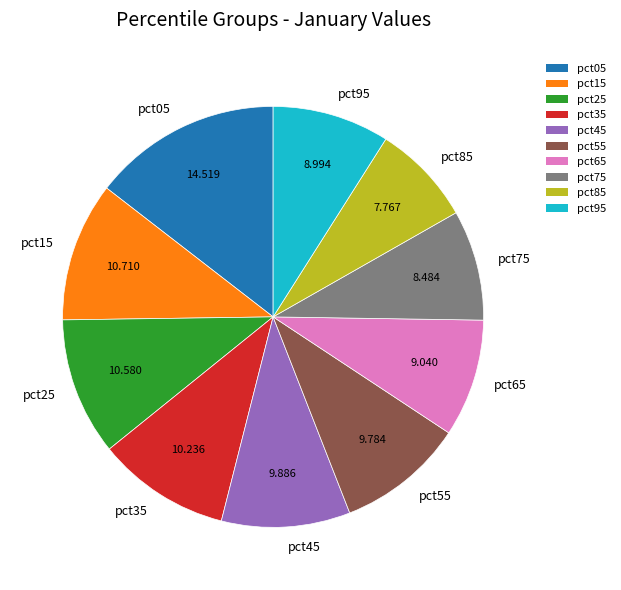

Is there any slice that represents more than half of the pie?

No